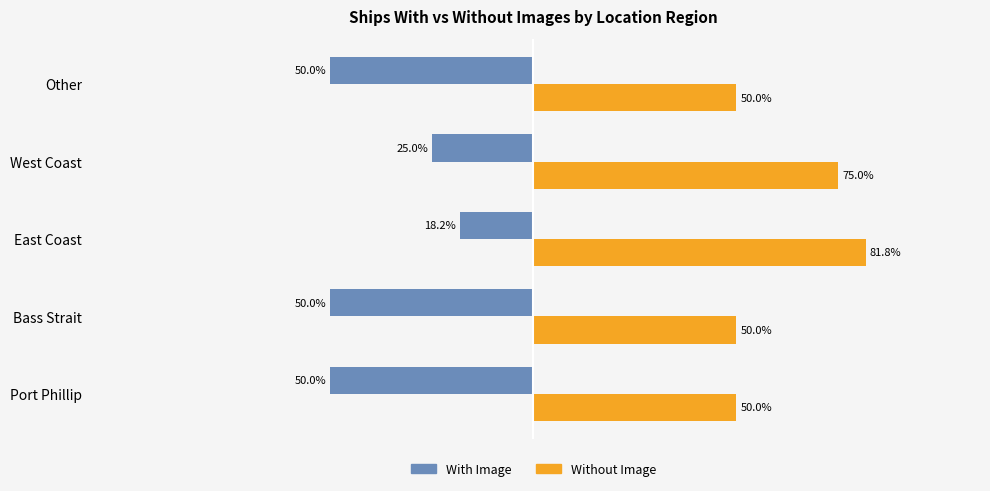

Where is With Image nearest to the value -34?

West Coast